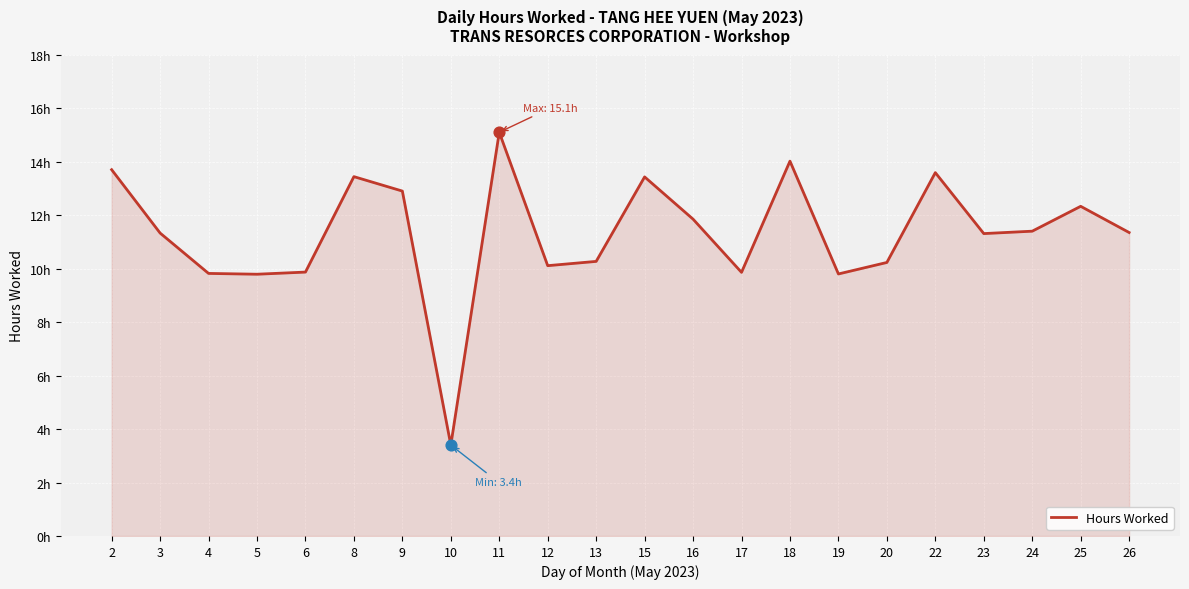

What is the change in value from 3 to 22?

+2.3